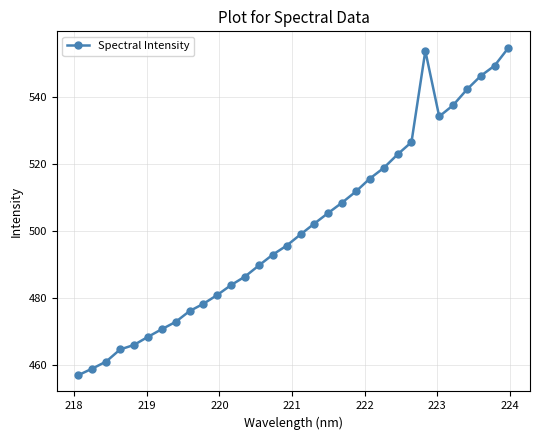

Reading left to right, what are all the values shown in this chart?

457.1	459.0	461.1	464.7	466.1	468.5	470.7	472.9	476.1	478.3	481.0	483.9	486.4	489.8	493.0	495.7	499.0	502.2	505.4	508.5	511.8	515.6	518.8	522.9	526.5	553.7	534.1	537.5	542.2	546.2	549.3	554.6